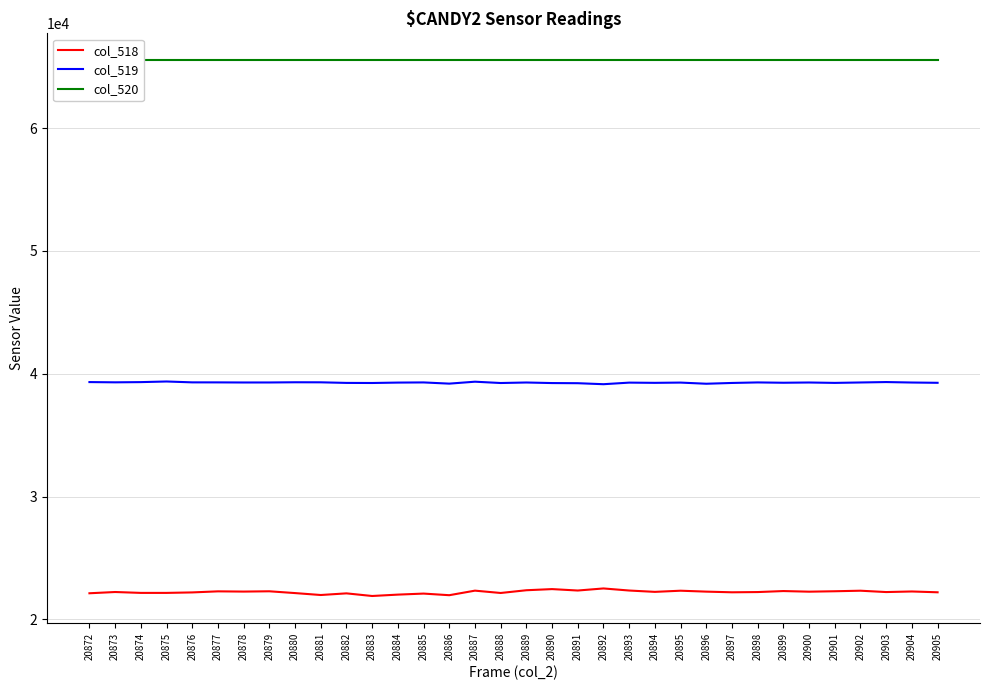

At how many categories does at least one series exceed 33548?

34